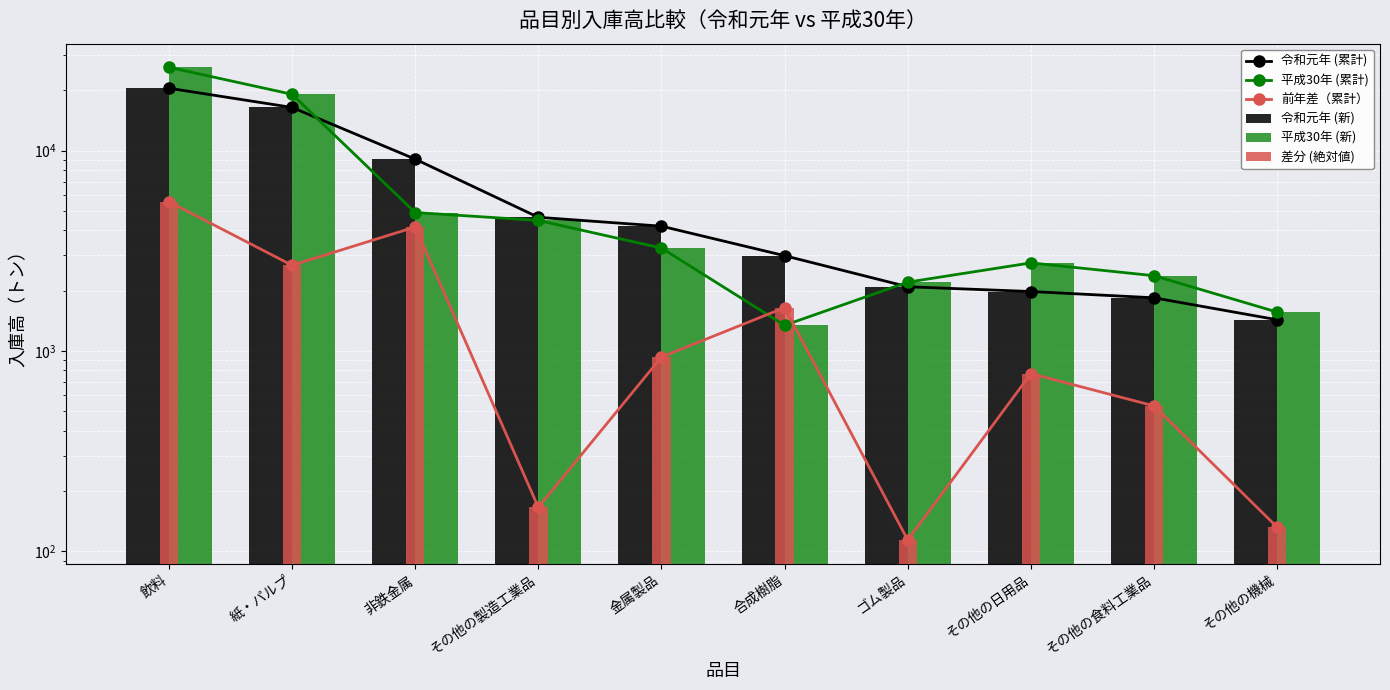

At which label does 平成30年 (新) first exceed 3261?

飲料